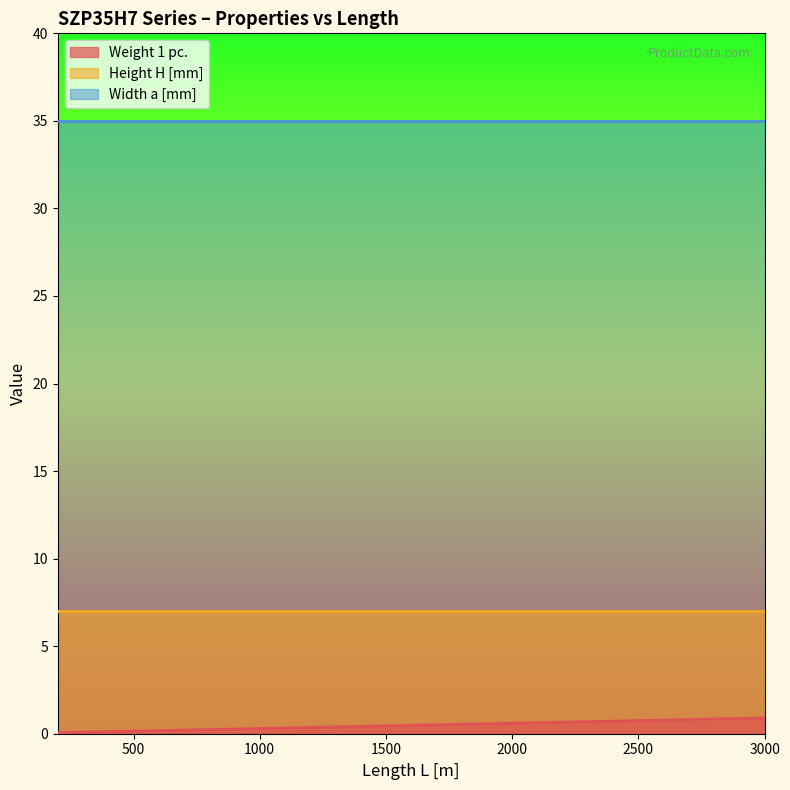

Which series changed the most between 200 and 1000?

Weight 1 pc.